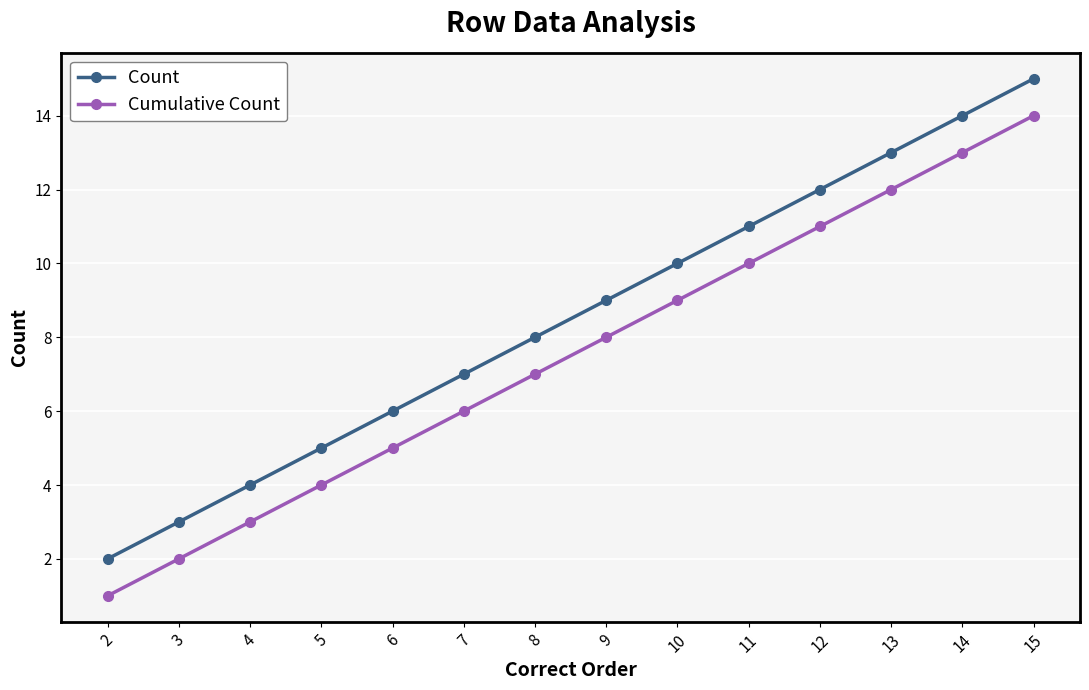

How many values in the Count series are below 9?

7